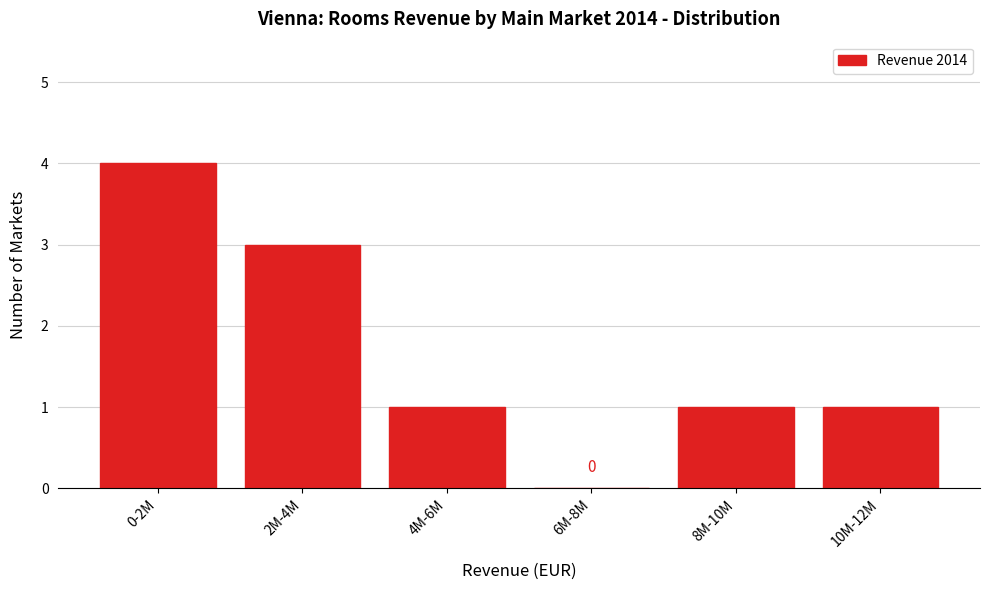

Reading left to right, list all the values displayed in this chart.

0-2M=4	2M-4M=3	4M-6M=1	6M-8M=0	8M-10M=1	10M-12M=1